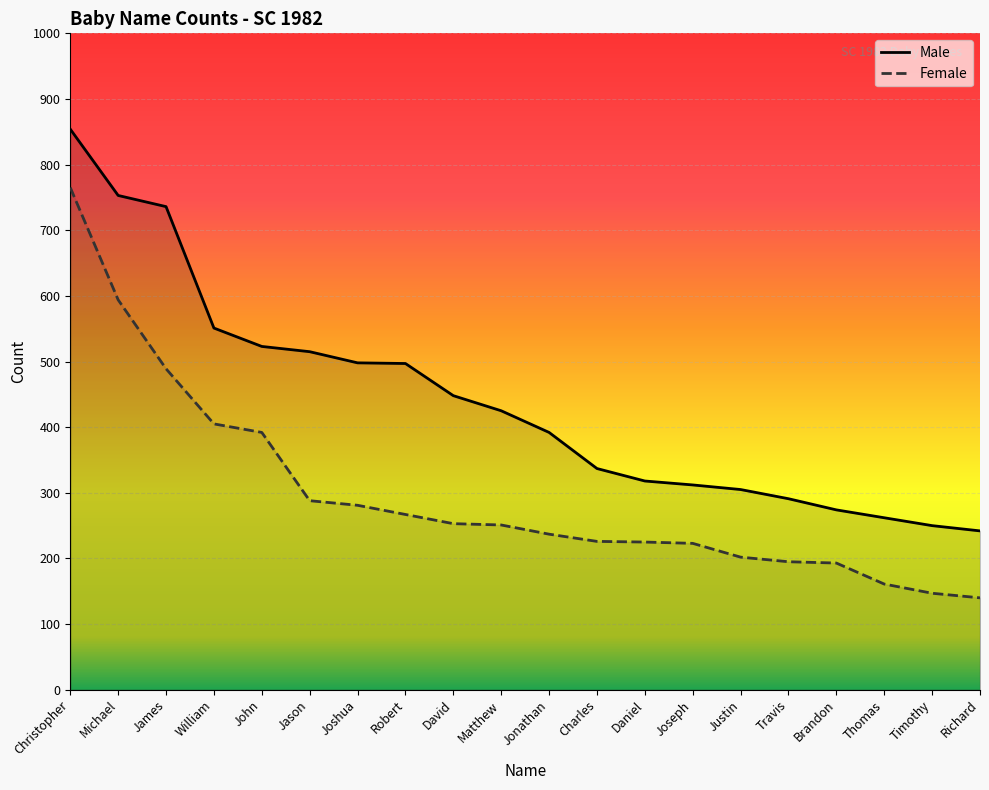

At which category is the sum across all series the highest?

Christopher